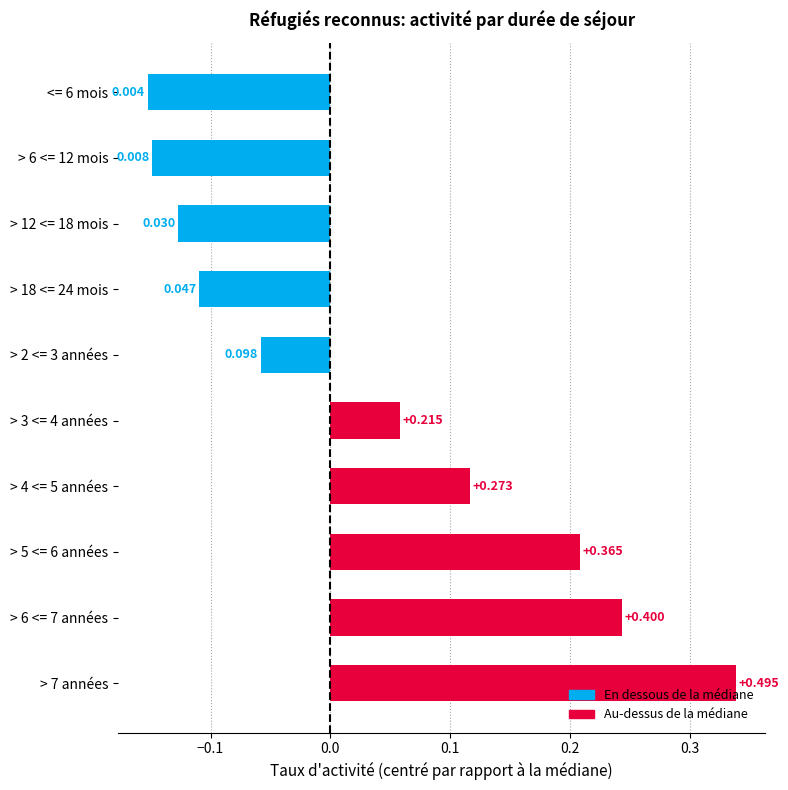

Are the bars horizontal?

Yes